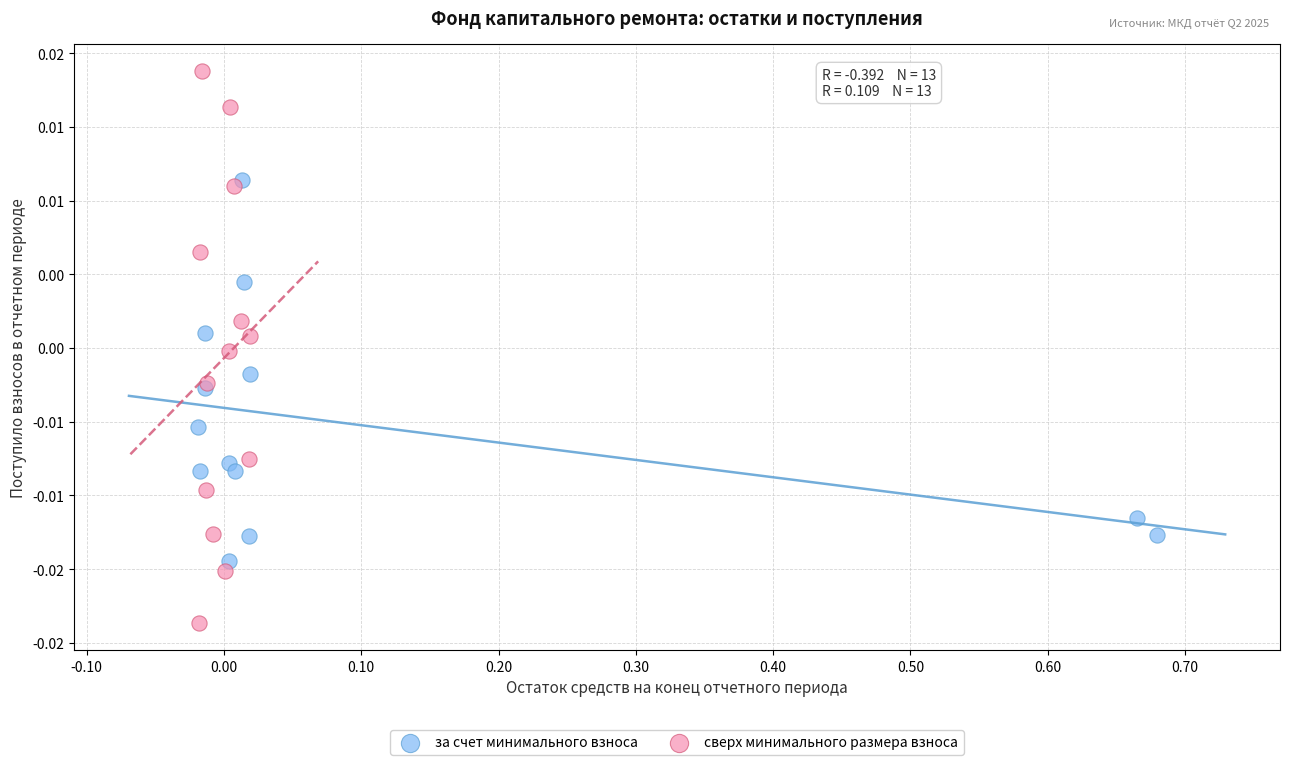

What are all the series names shown in the legend?

за счет минимального взноса, сверх минимального размера взноса